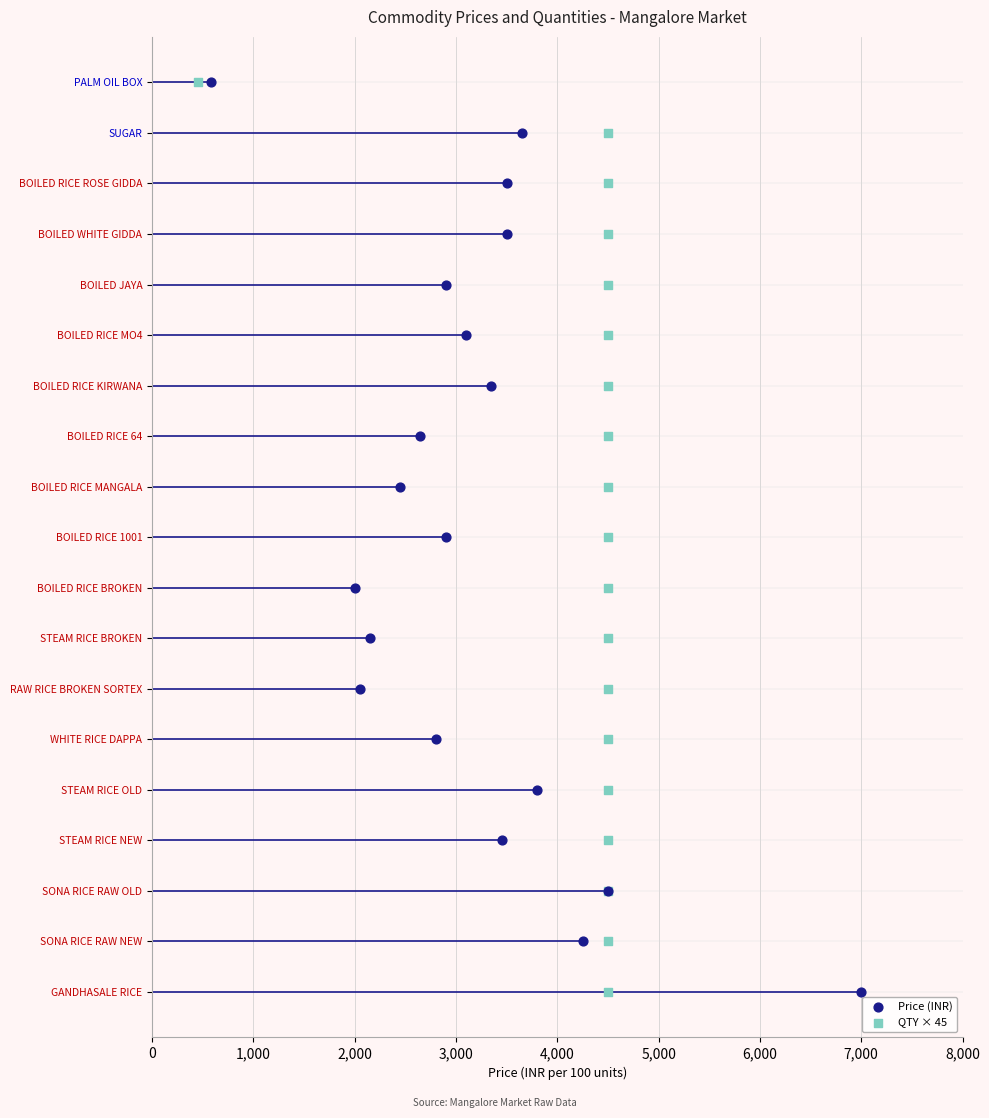

Which series has the largest Y range (max minus min)?

Price (INR)